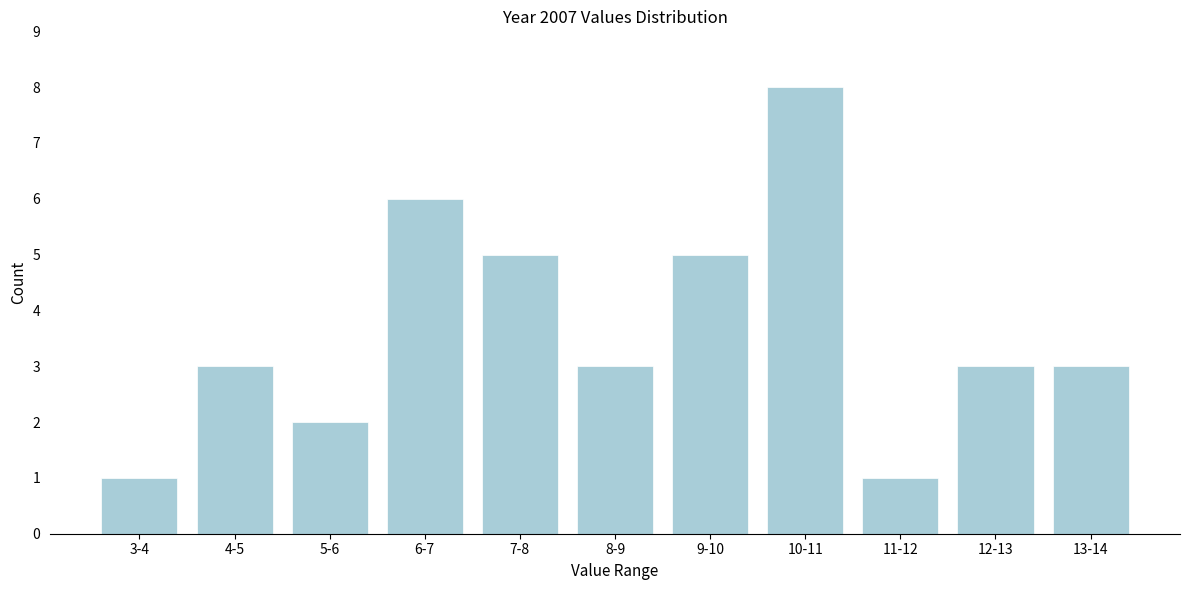

Reading left to right, what are all the values shown in this chart?

3-4=1	4-5=3	5-6=2	6-7=6	7-8=5	8-9=3	9-10=5	10-11=8	11-12=1	12-13=3	13-14=3